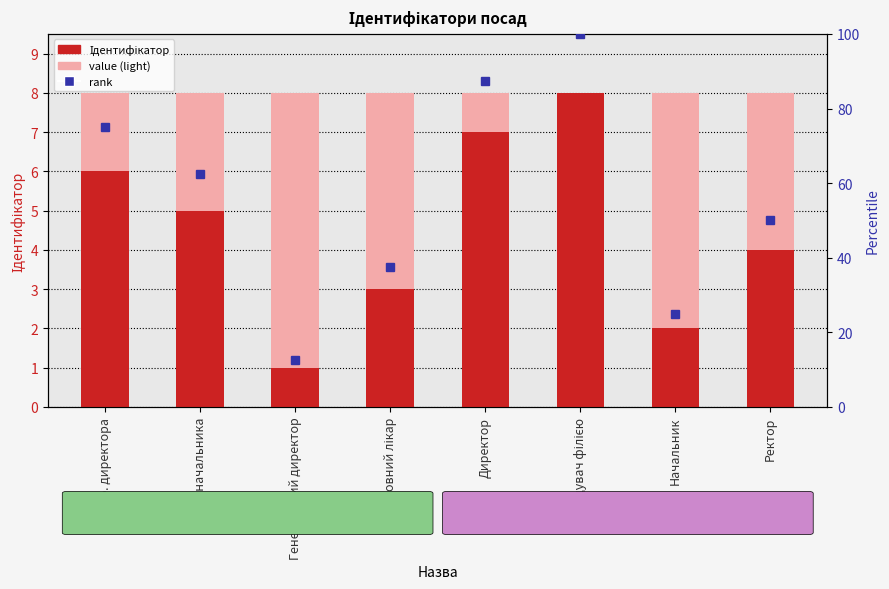

The Ідентифікатор series shows 14 at Завідувач філією. True or false?

False